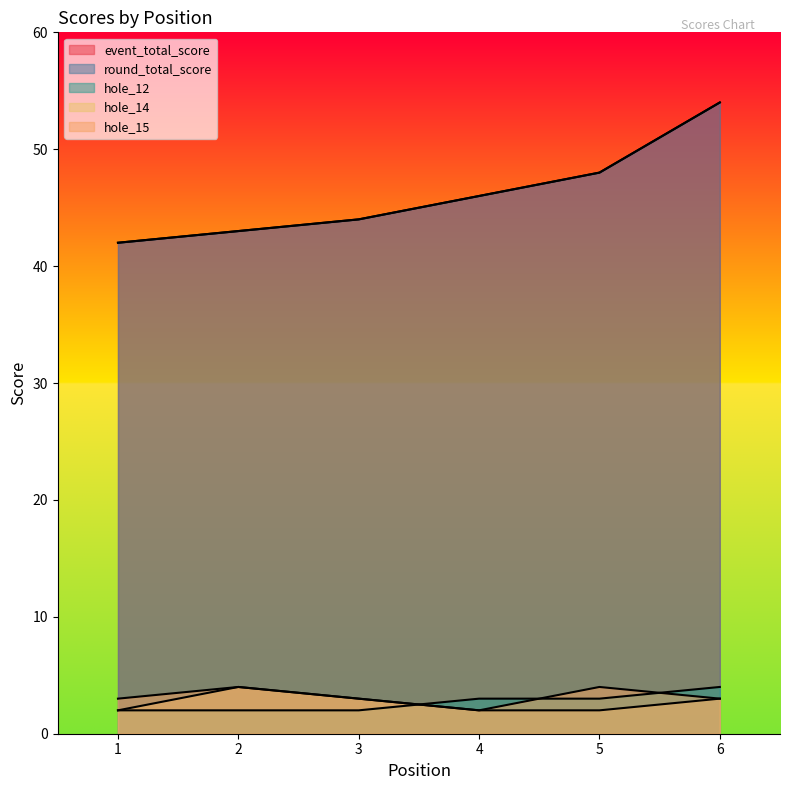

How many values in the round_total_score series are below 46?

3